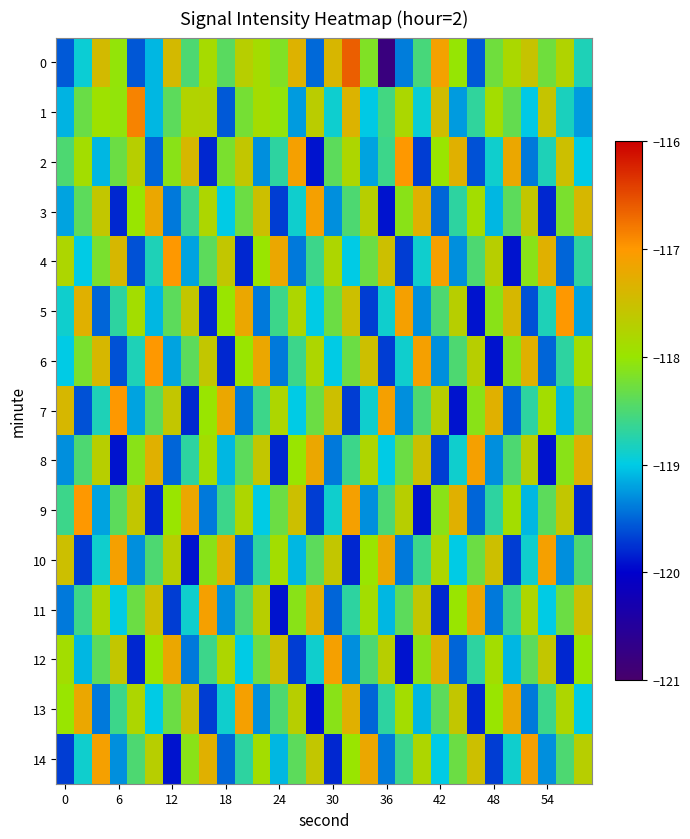

At how many categories does at least one series exceed -118?

30